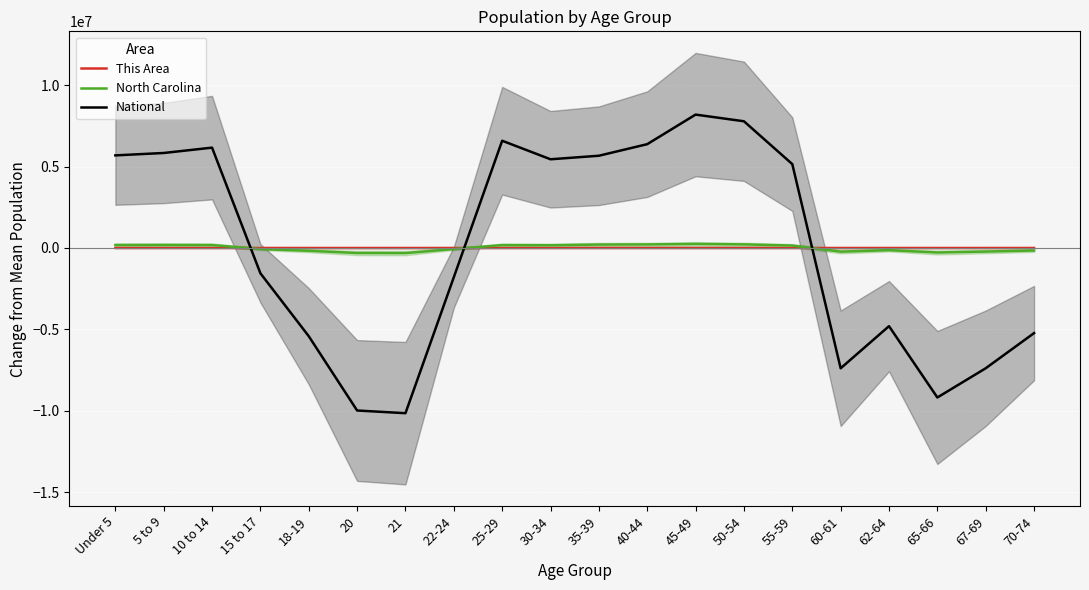

What value does the National series have at 60-61?

-7395822.2